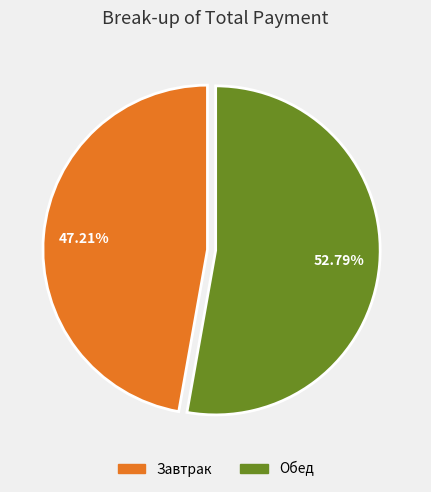

Which has a higher value, Обед or Завтрак?

Обед